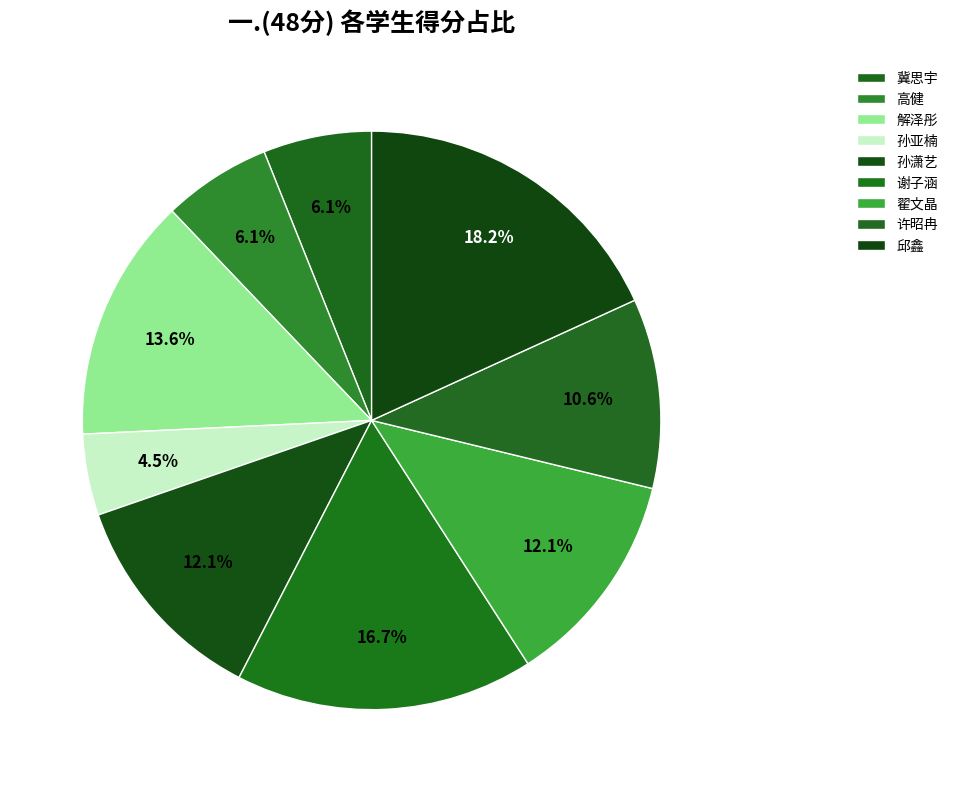

Is there any slice that represents more than half of the pie?

No